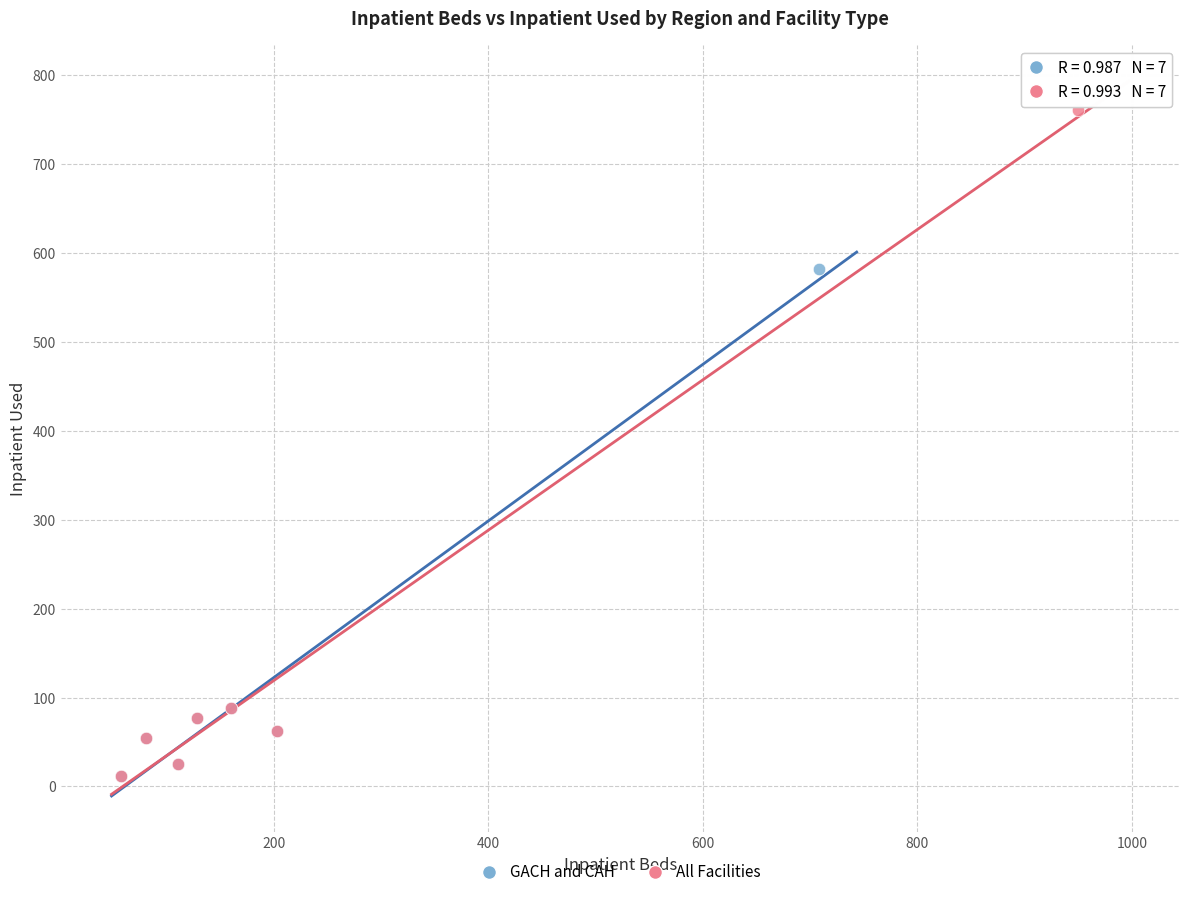

Which series reaches the maximum Y coordinate?

All Facilities